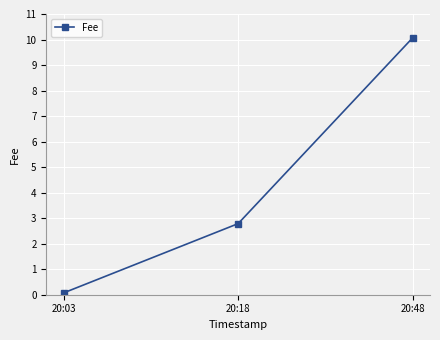

Which category has the lowest value across all series?

20:03